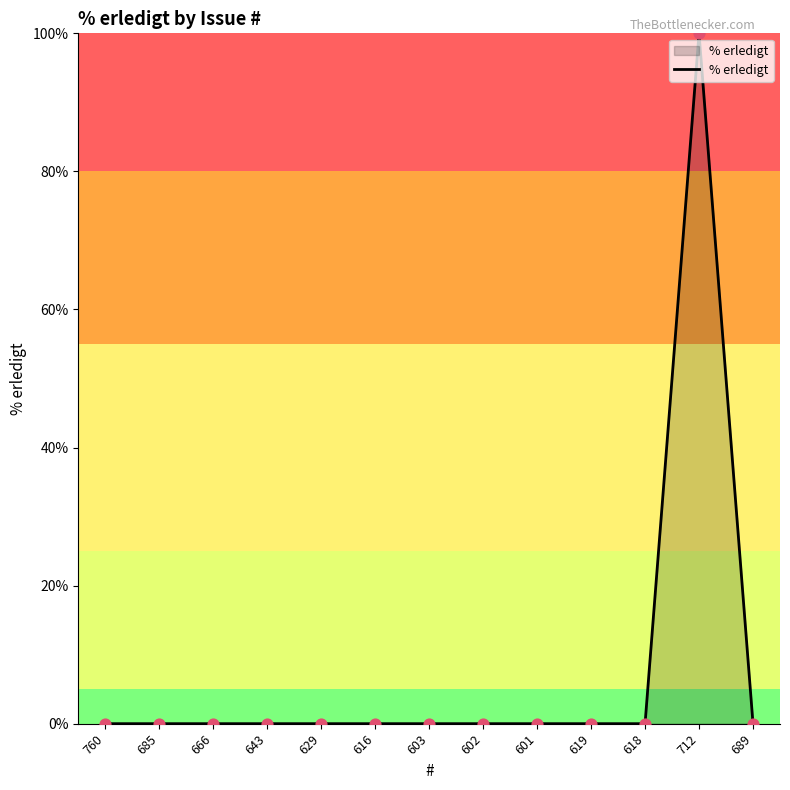

What is the change in value from 685 to 712?

+100